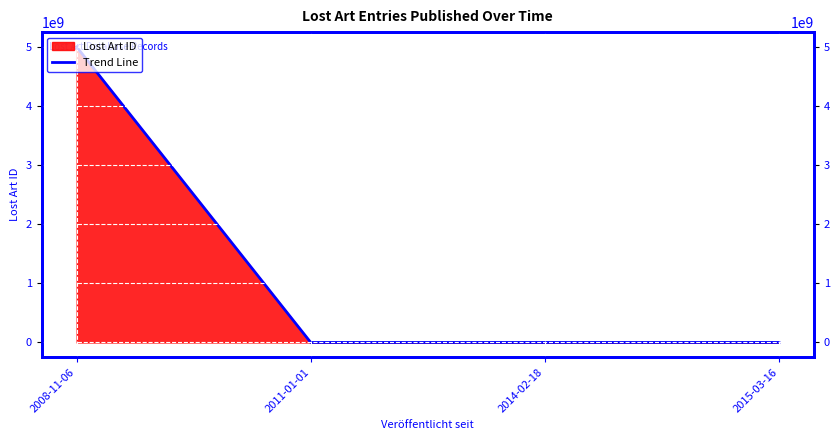

The value at 2011-01-01 is 425048. True or false?

True